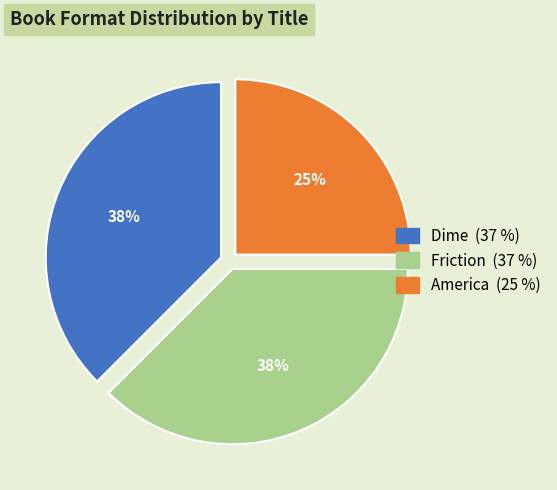

Is there any slice that represents more than half of the pie?

No